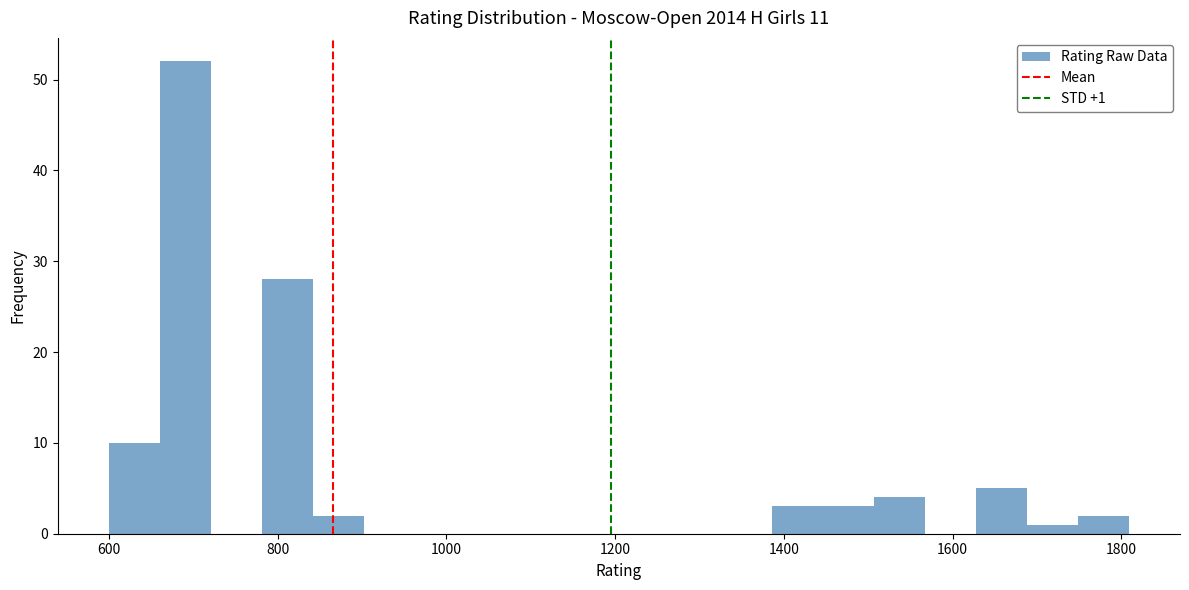

Read against the x-axis, roughly where is the centre of the tallest bar?

700